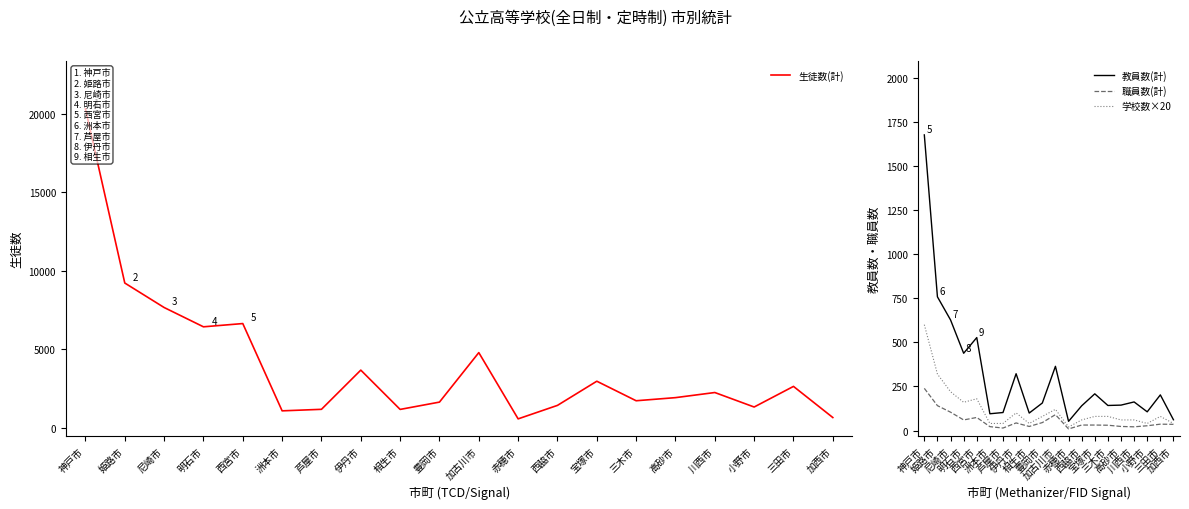

How many distinct data groups are displayed?

4